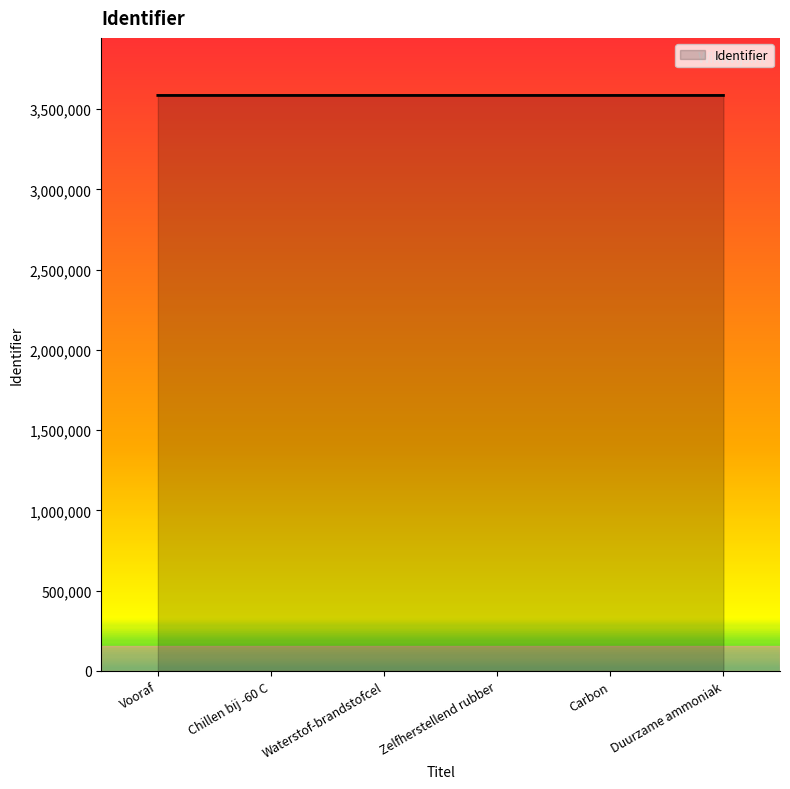

How many lines are shown in the chart?

1